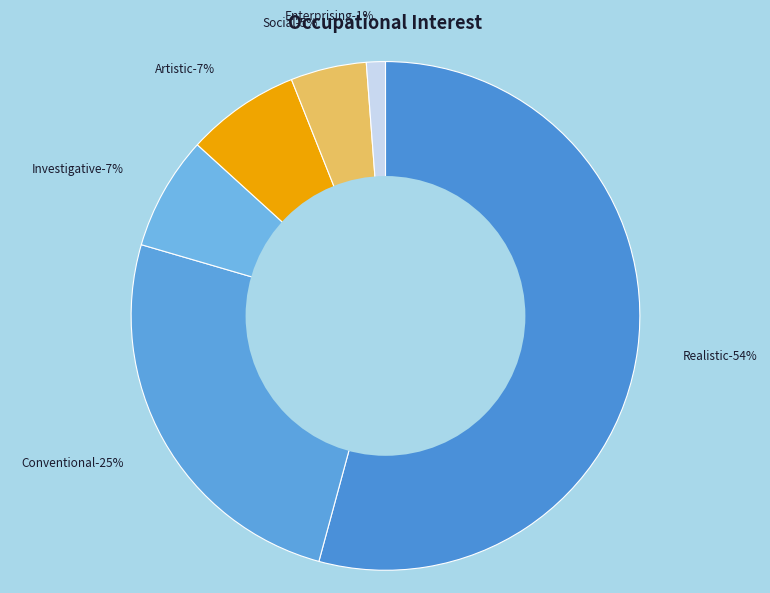

Is it true that Artistic is 7% of the pie?

True